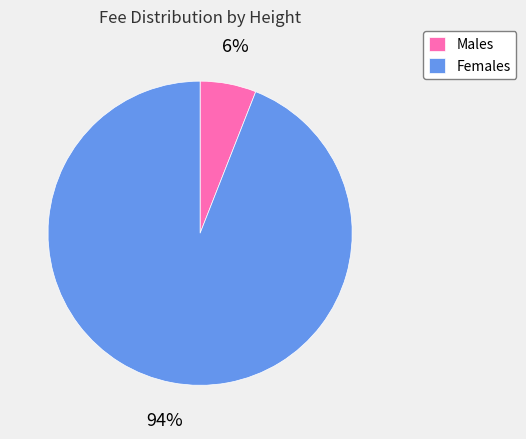

What is the majority slice?

Females